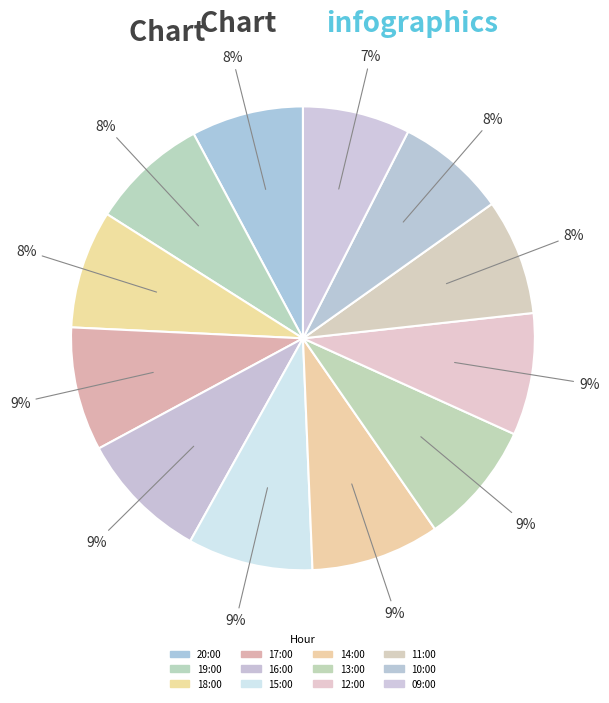

To the nearest percent, what is the difference between the largest and smallest slice percentages?

2%